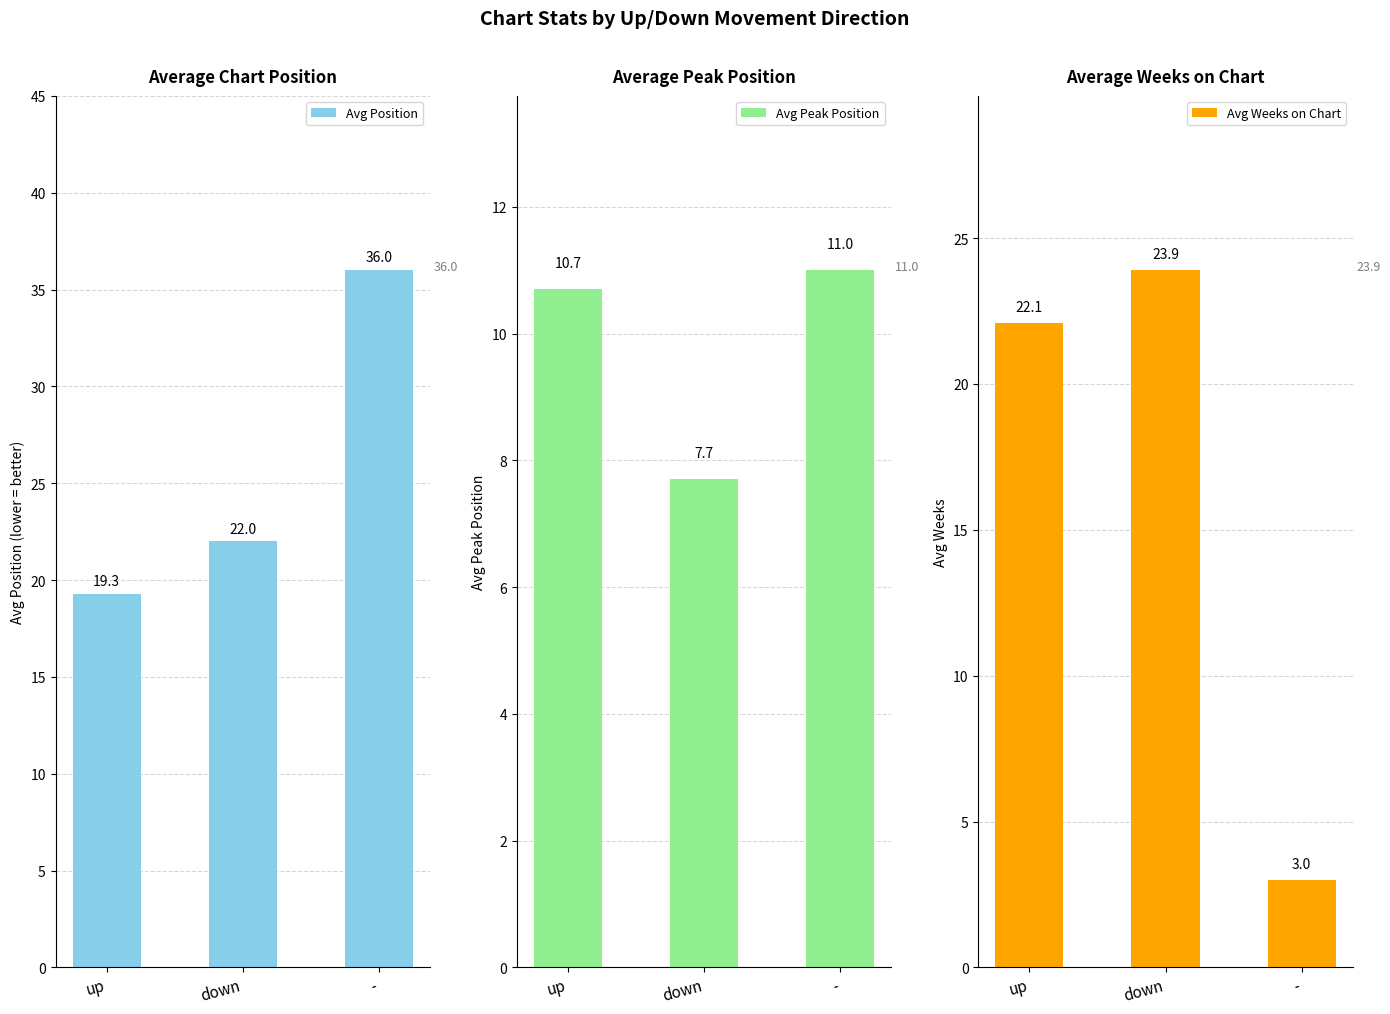

Which category has the highest value in the Avg Weeks on Chart series?

down